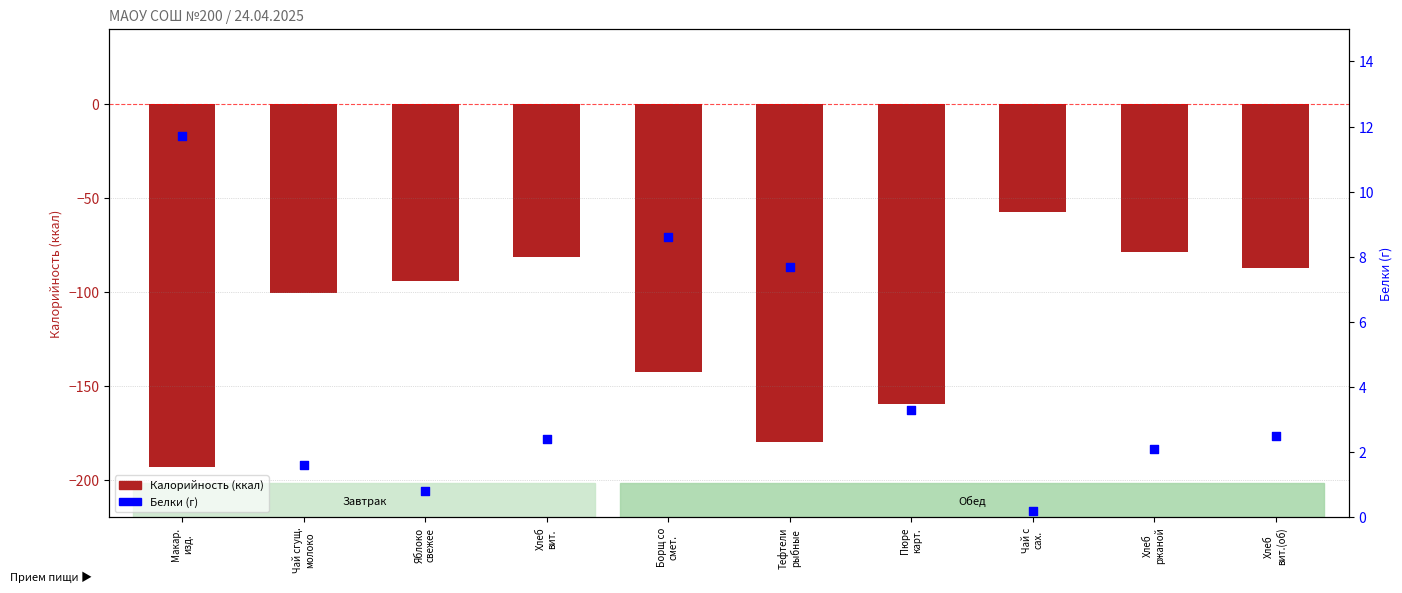

At which category is the sum across all series the highest?

Чай с
сах.